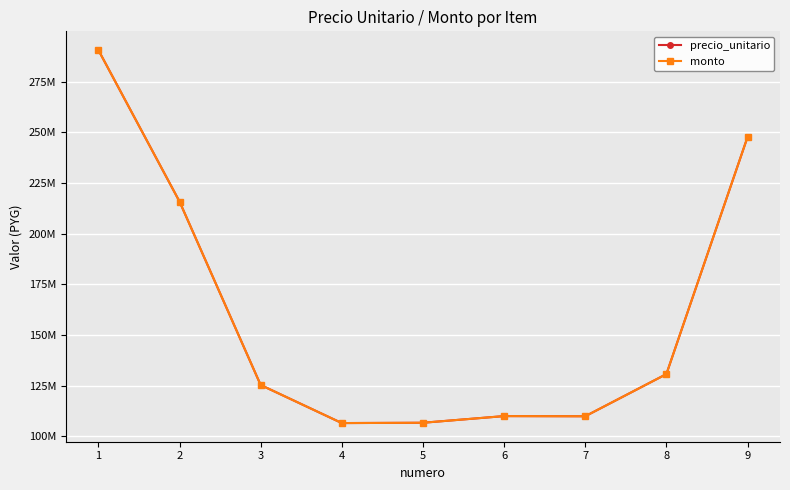

What is the maximum value for monto?

290762955